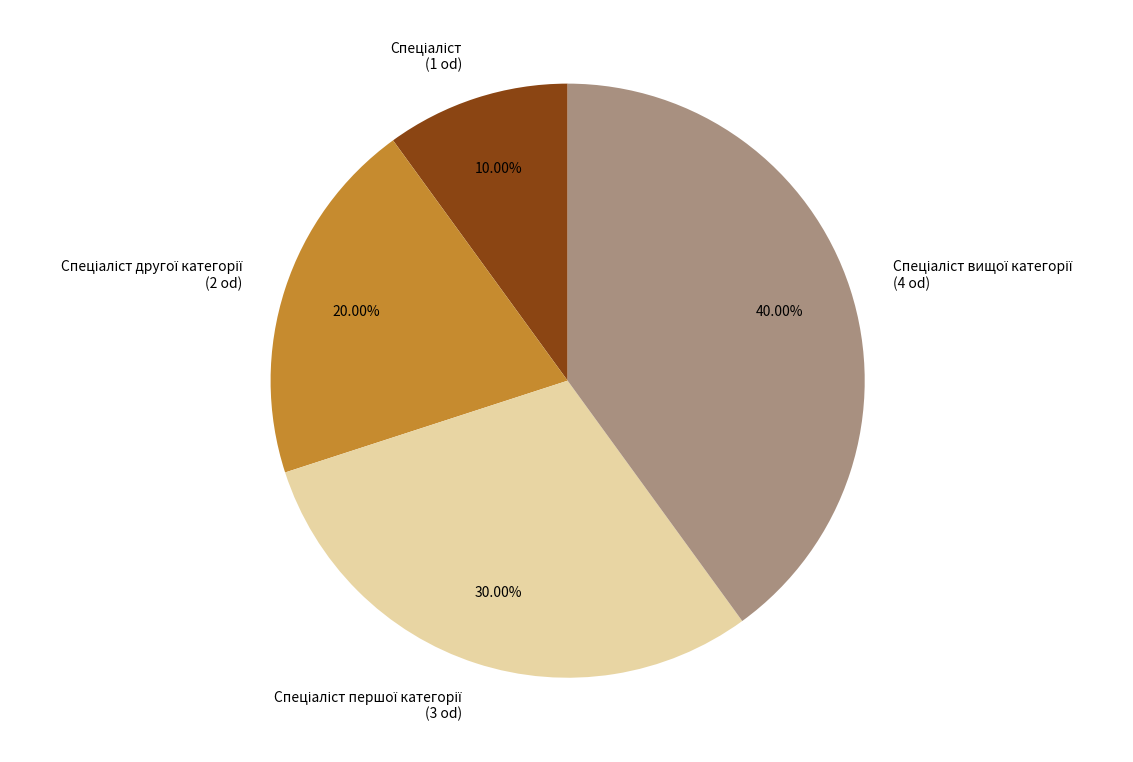

Is there any slice that represents more than half of the pie?

No